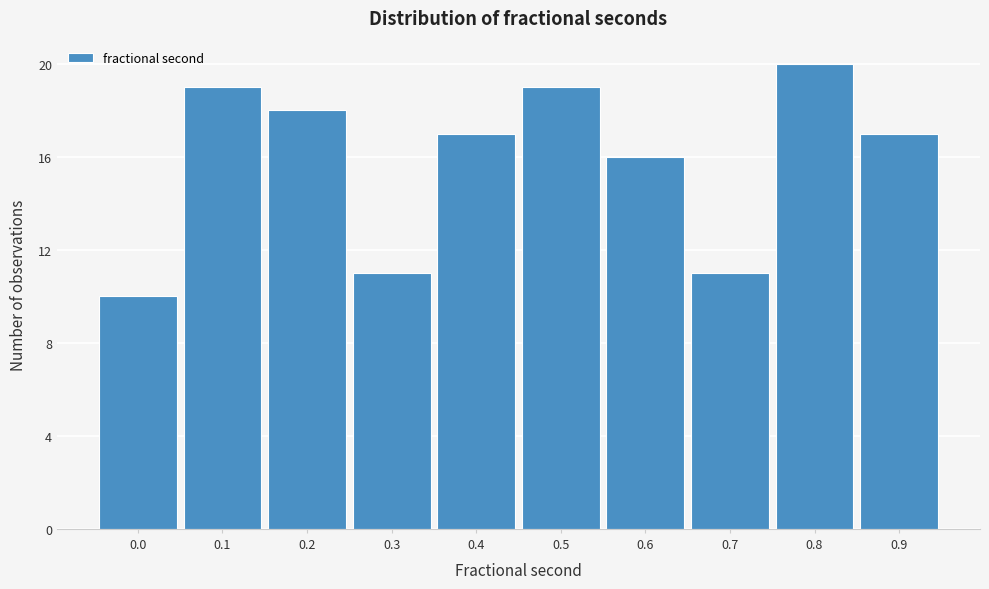

Reading left to right, list all the values displayed in this chart.

0.0=10	0.1=19	0.2=18	0.3=11	0.4=17	0.5=19	0.6=16	0.7=11	0.8=20	0.9=17